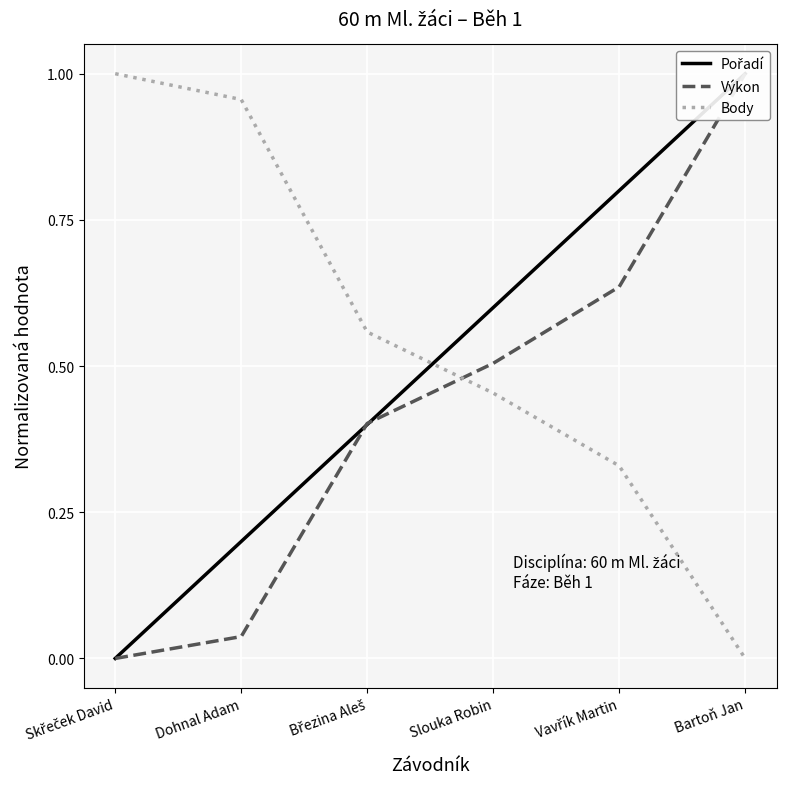

Where is Pořadí nearest to the value 0?

Skřeček David